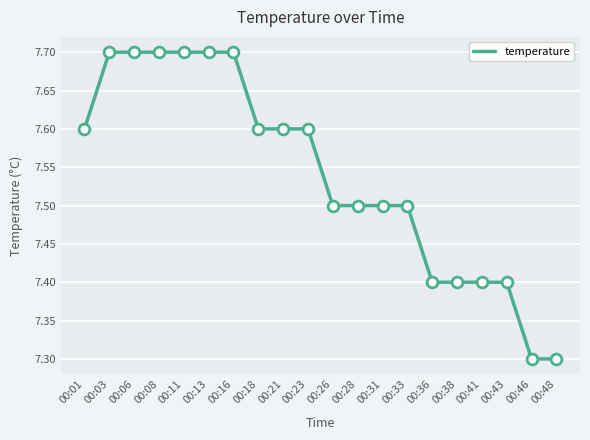

Which has a higher value, 00:06 or 00:26?

00:06